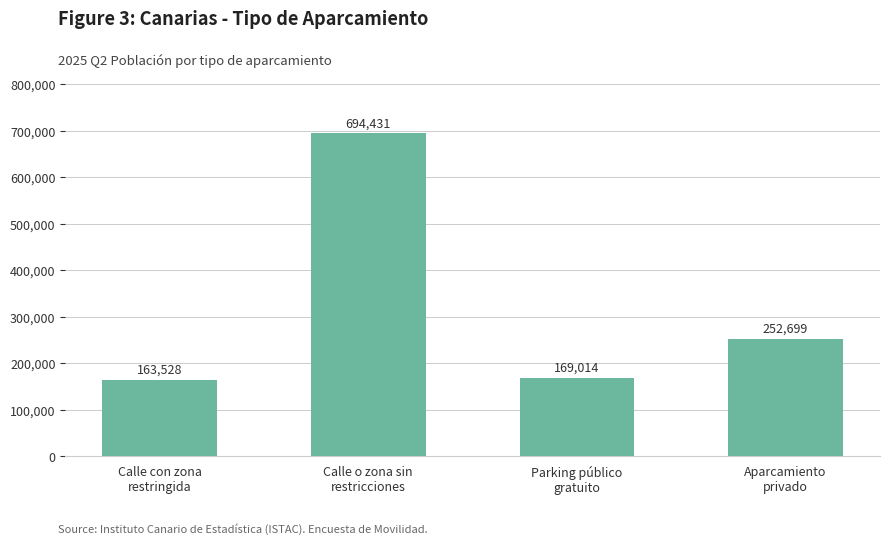

What is the value of the 2nd bar from the left?

694431